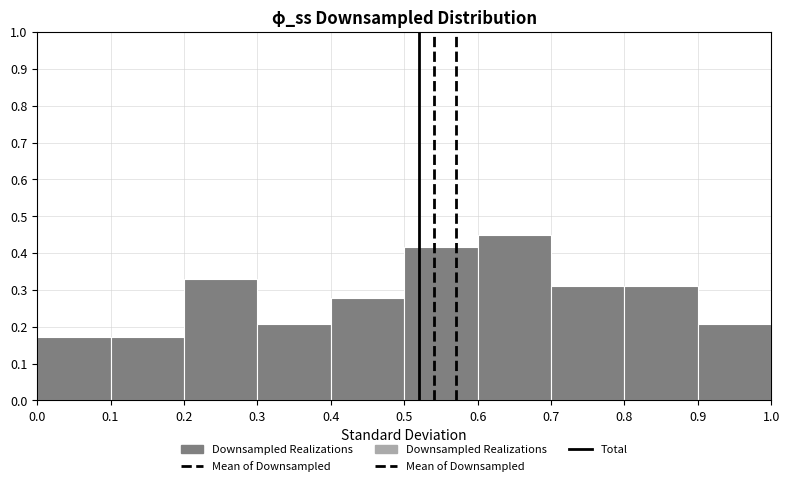

Over which range of the x-axis is the bar tallest?

0.6 to 0.7